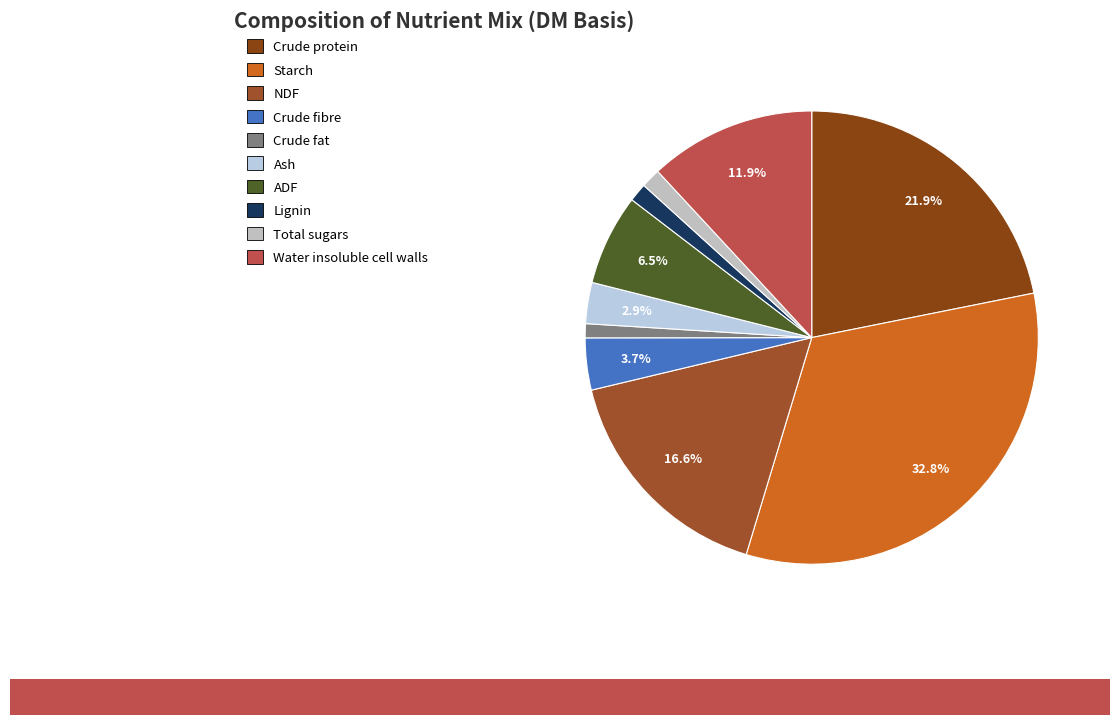

Does ADF account for over 50% of the chart?

No